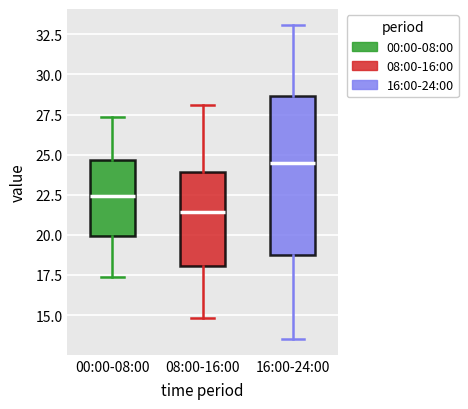

Where is the upper edge of the box for 08:00-16:00 on the y-axis? The values are not printed on the chart, so give them approximately, as read against the axis.

24.0